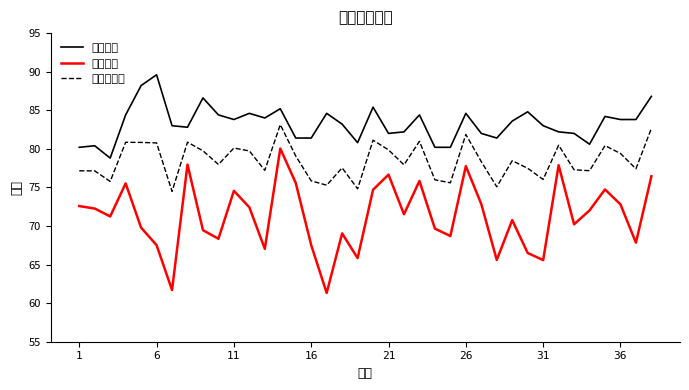

True or false: 笔试成绩 and 综合总成绩 intersect in this chart.

False